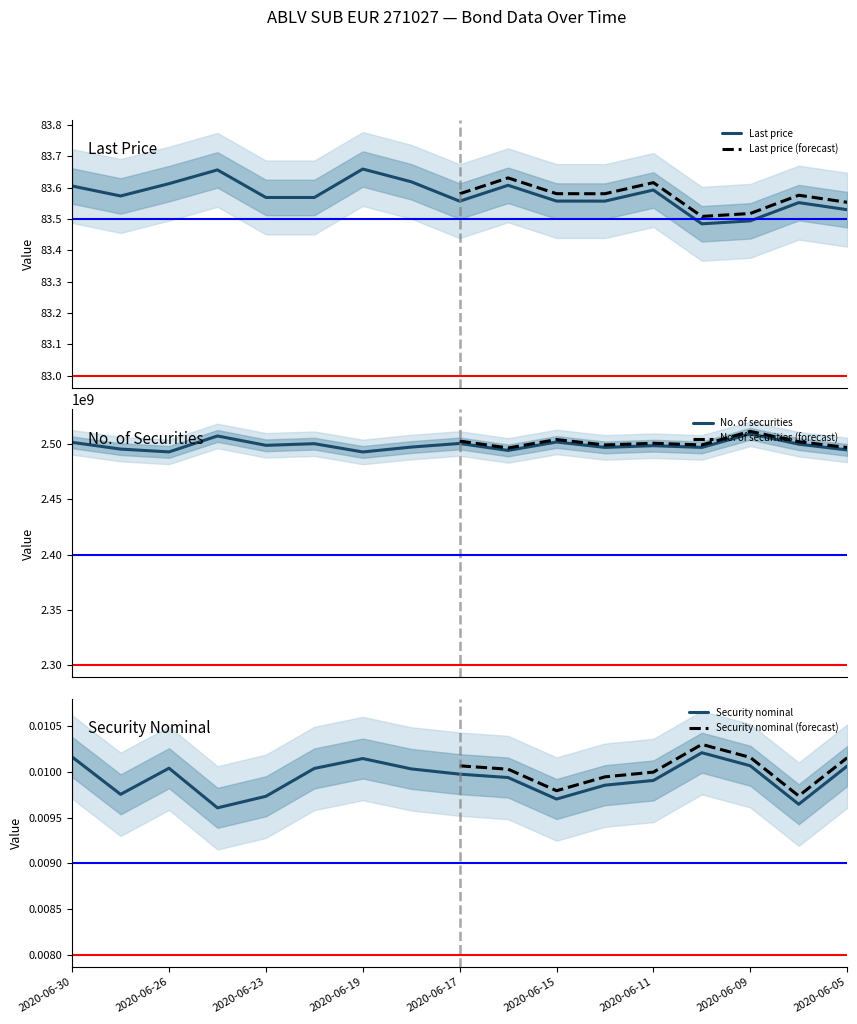

What is the minimum value for No. of securities?

2492876259.1